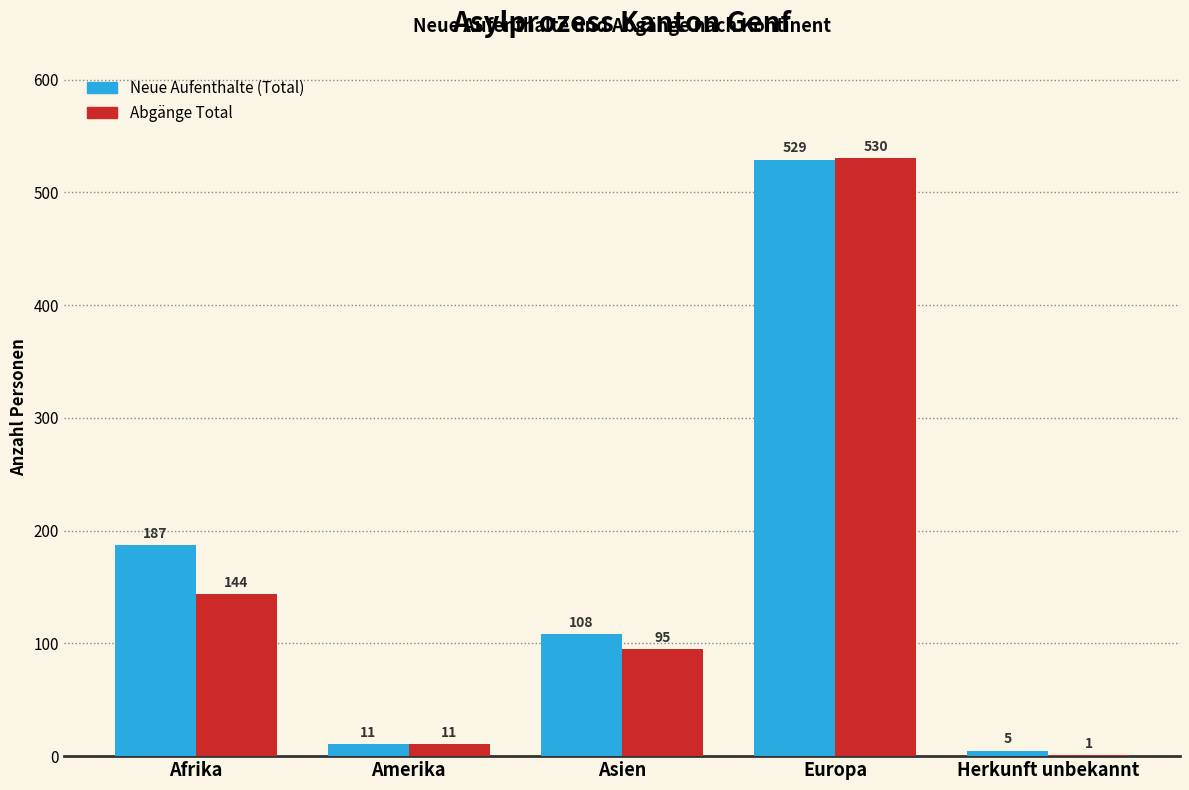

Are the bars horizontal?

No